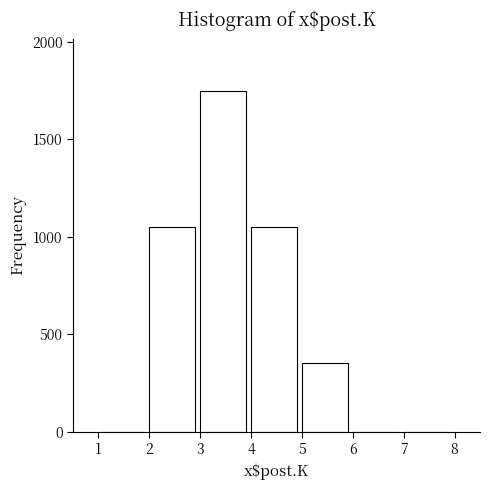

Which range on the x-axis has the tallest bar?

3 to 4